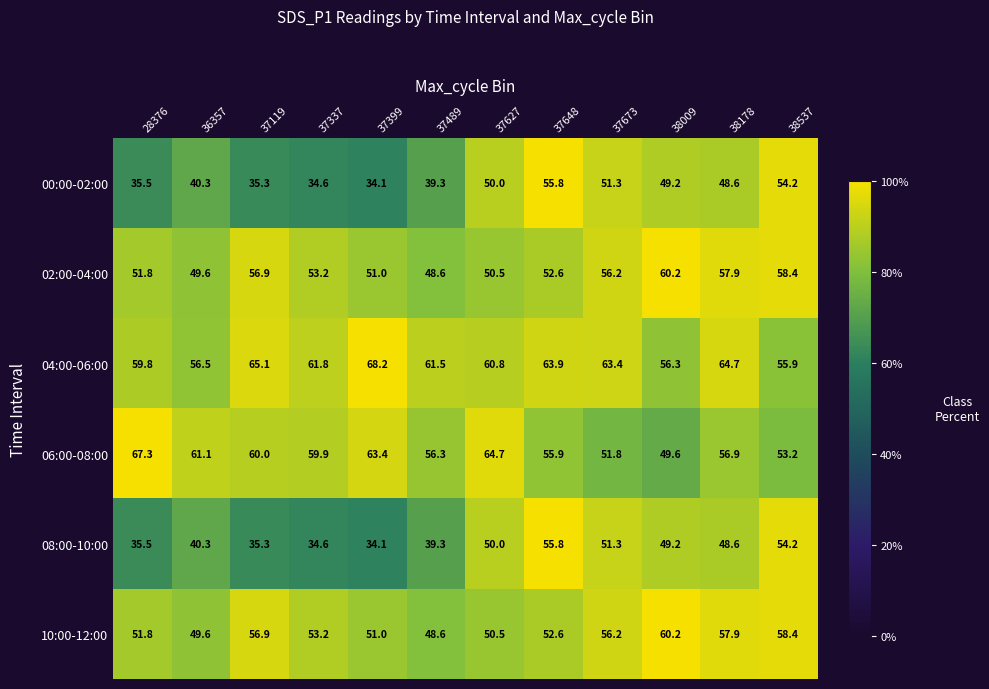

At which category does the chart reach its peak across all series?

37399